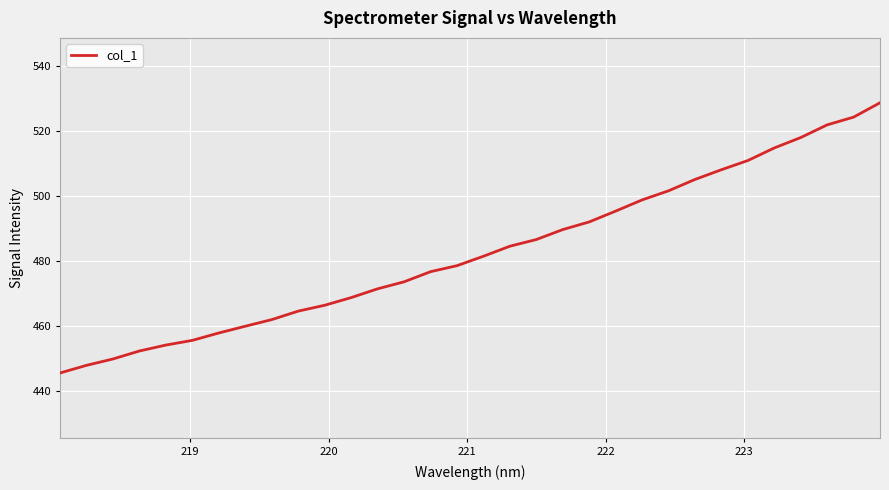

What is the difference between the maximum and minimum values?

83.3